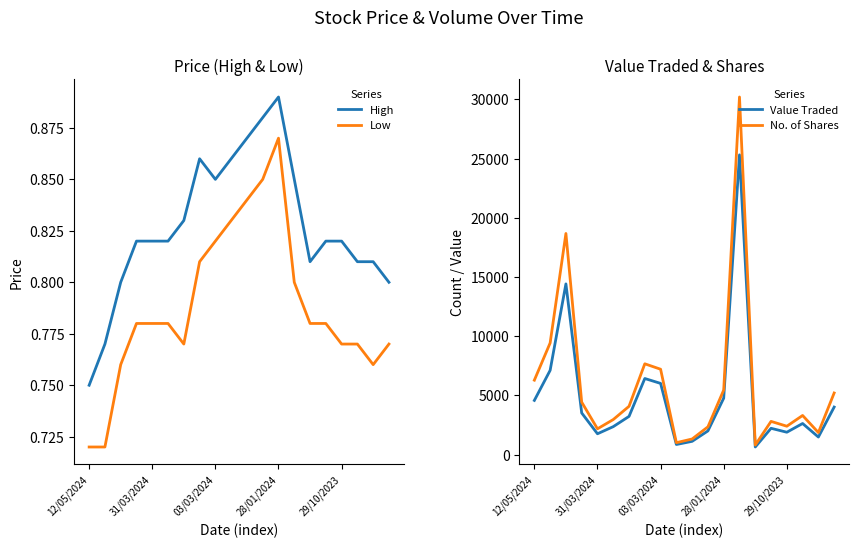

What is the total value across all series at 12/05/2024?

10856.5